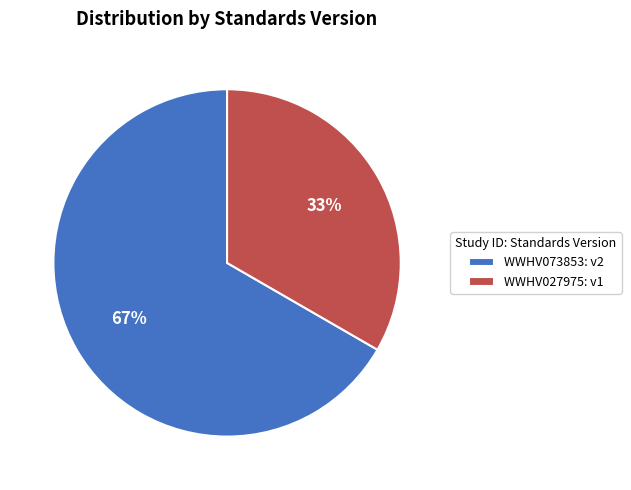

Is WWHV073853 the majority of the pie?

Yes